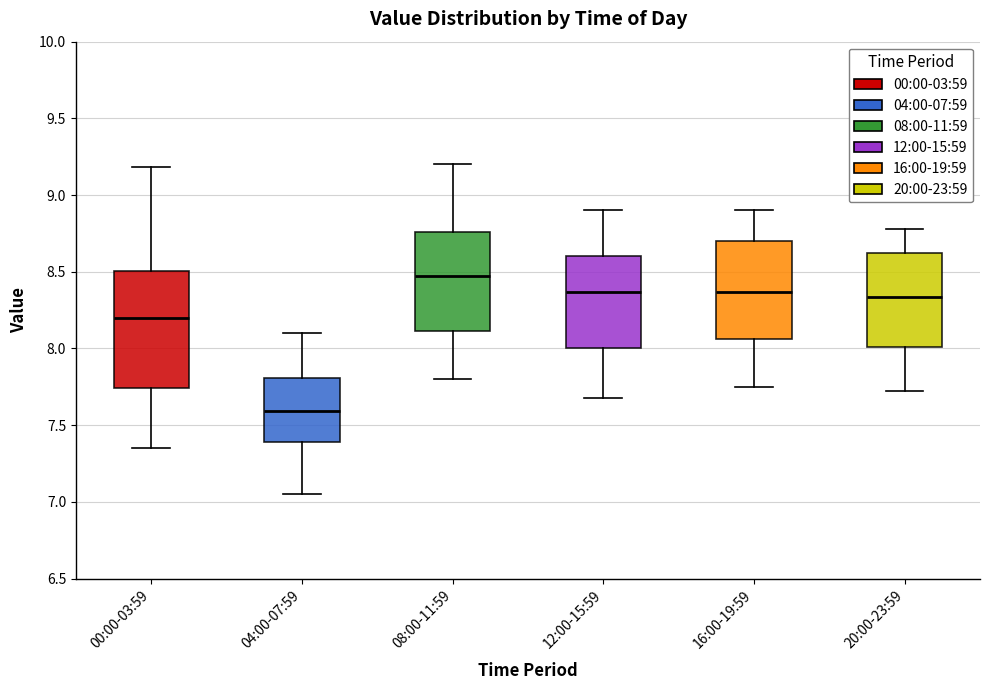

Reading left to right, transcribe this box plot: for each box, give where its median line is, the range the box spans, and where its two whiskers end, as read against the y-axis. The values are not printed on the chart, so give them approximately, as read against the axis.

00:00-03:59: median 8.20, box 7.75 to 8.50, whiskers 7.35 to 9.20
04:00-07:59: median 7.60, box 7.40 to 7.80, whiskers 7.05 to 8.10
08:00-11:59: median 8.50, box 8.10 to 8.75, whiskers 7.80 to 9.20
12:00-15:59: median 8.35, box 8.00 to 8.60, whiskers 7.70 to 8.90
16:00-19:59: median 8.35, box 8.05 to 8.70, whiskers 7.75 to 8.90
20:00-23:59: median 8.35, box 8.00 to 8.60, whiskers 7.70 to 8.80